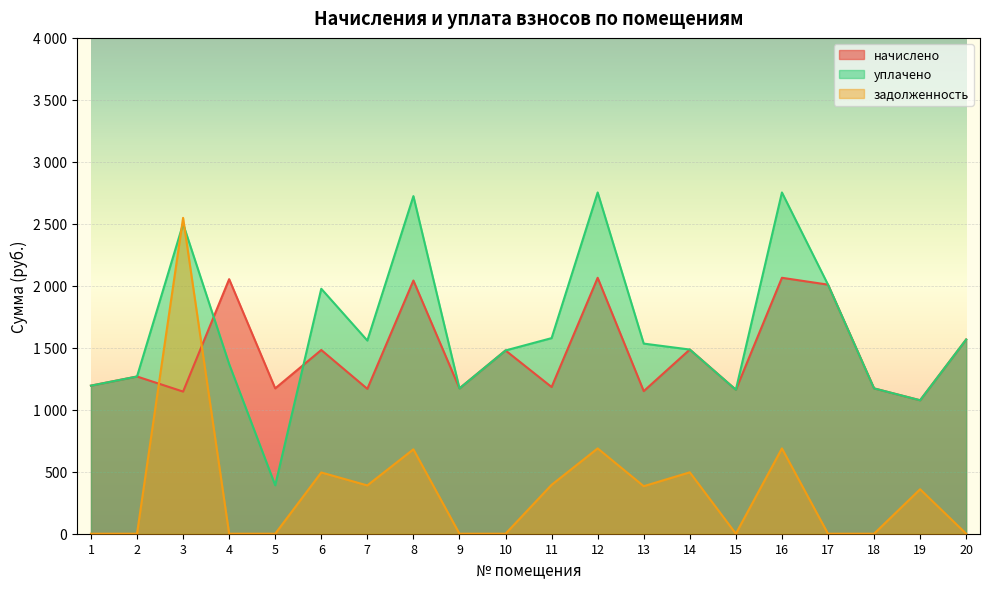

At which category is the sum across all series the highest?

3